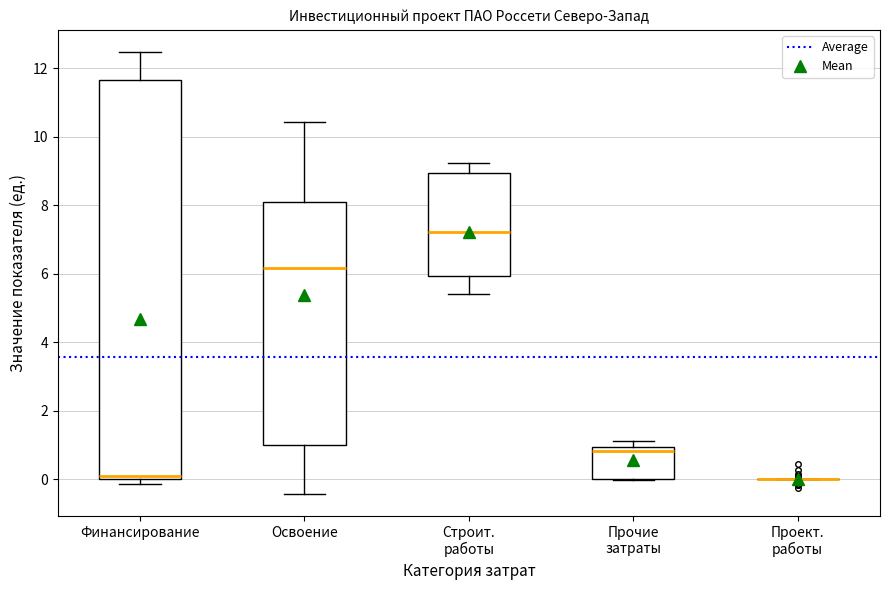

Where is the upper edge of the box for Прочие затраты on the y-axis? The values are not printed on the chart, so give them approximately, as read against the axis.

1.0